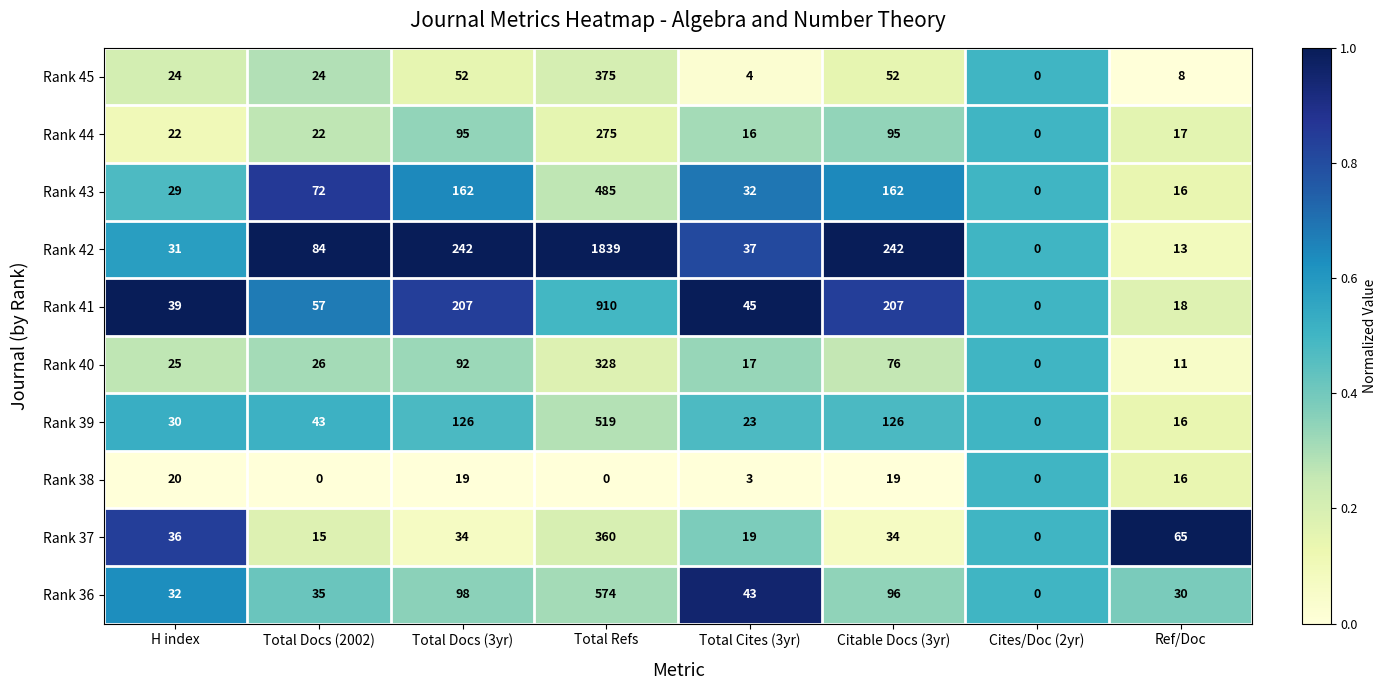

Which category has the lowest value in the Rank 45 series?

Cites/Doc (2yr)